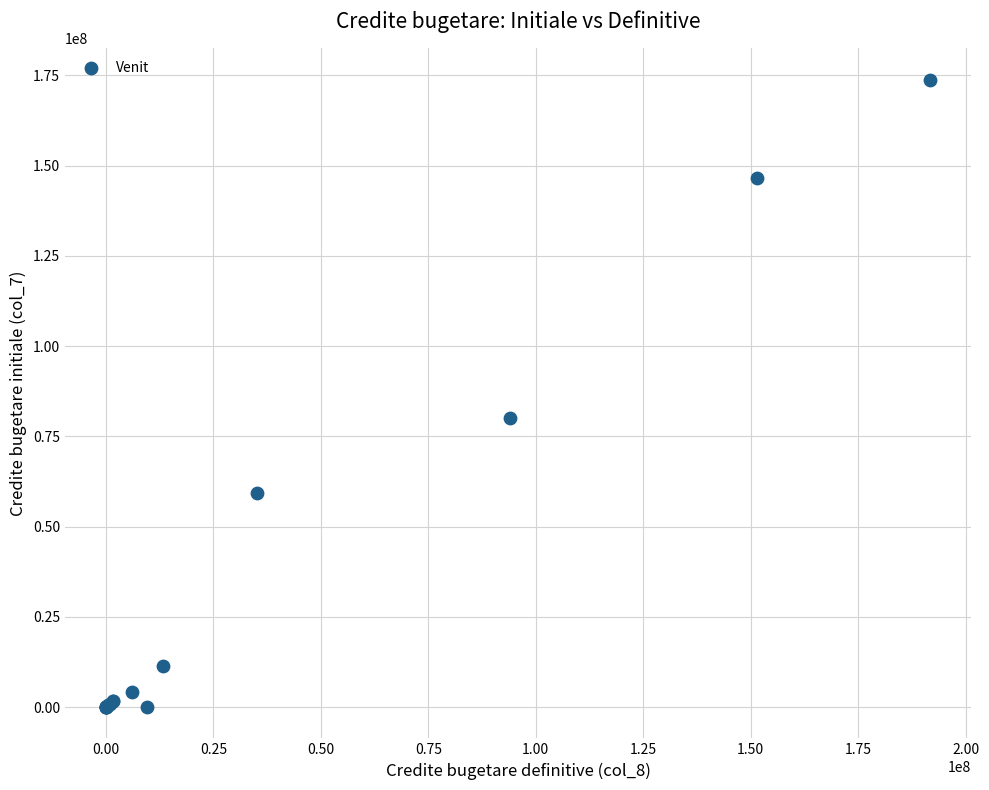

What Y value in the scatter plot is closest to 86895000?

80182000